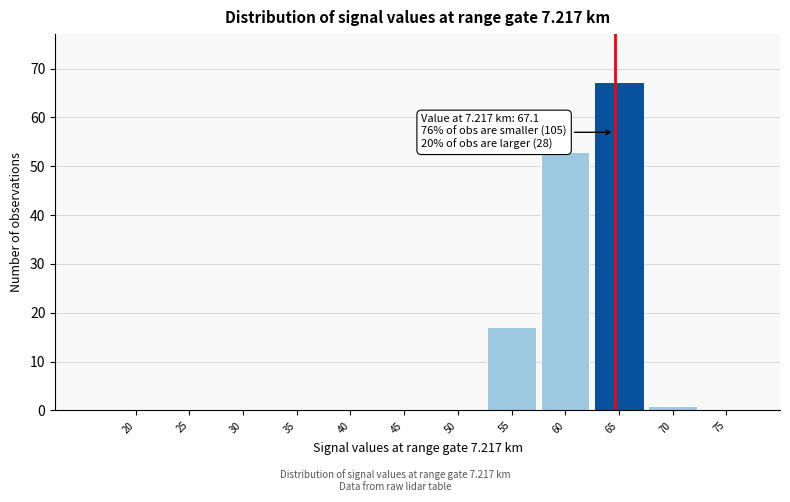

Reading left to right, transcribe all the data shown in this chart.

20=0	25=0	30=0	35=0	40=0	45=0	50=0	55=17	60=53	65=67	70=1	75=0